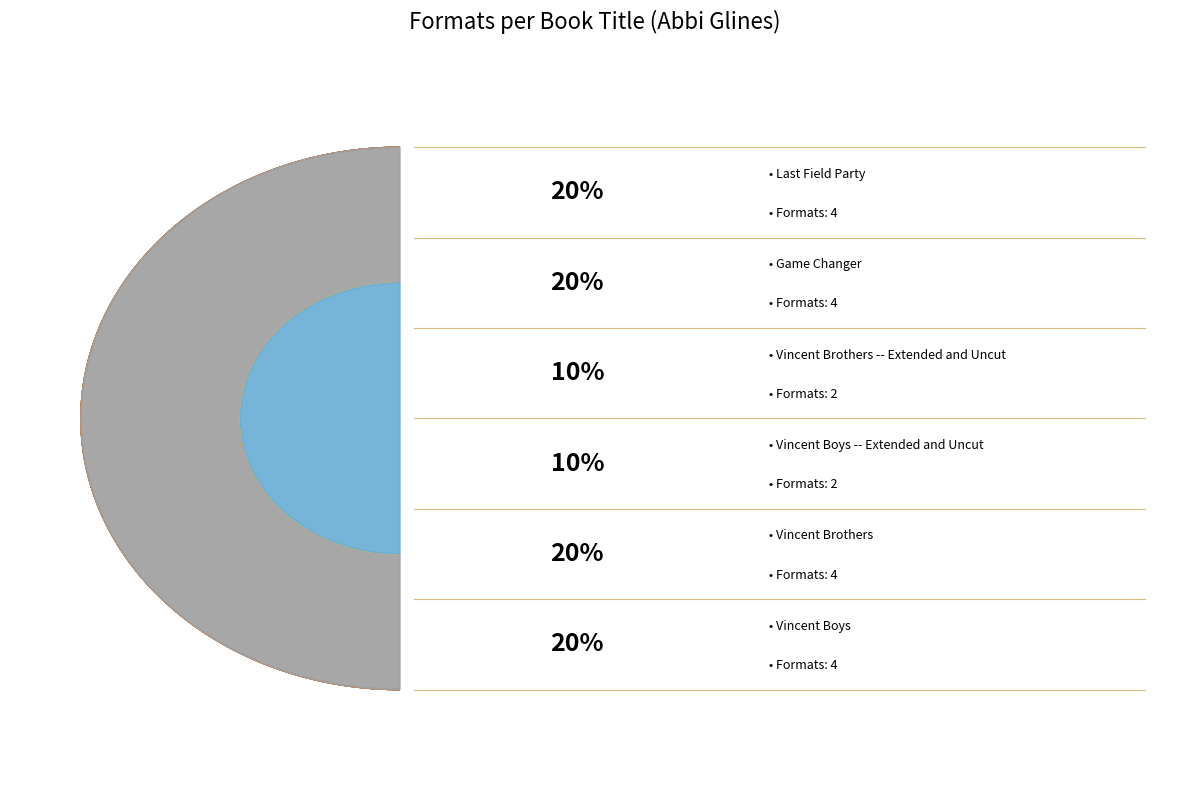

Which slice is the smallest?

Vincent Brothers -- Extended and Uncut